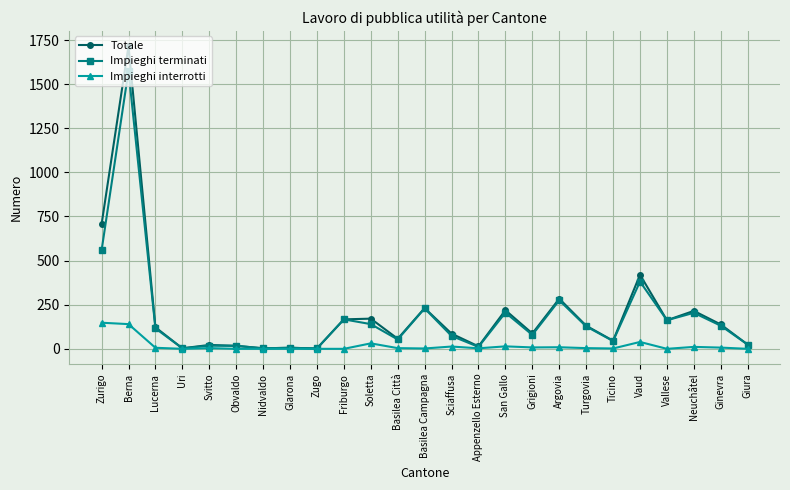

How many series are shown in this chart?

3